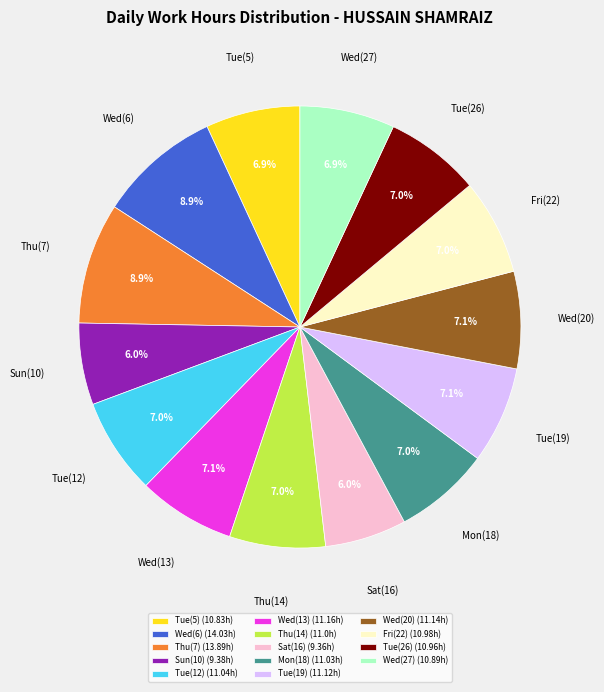

Between Tue(19) and Sat(16), which is larger?

Tue(19)